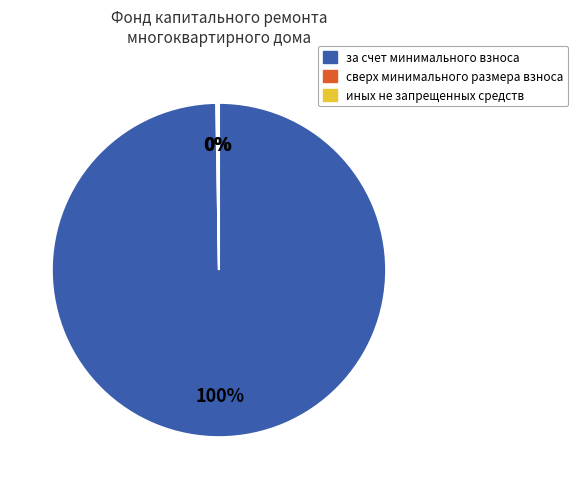

To the nearest percent, what is the average slice percentage?

33%